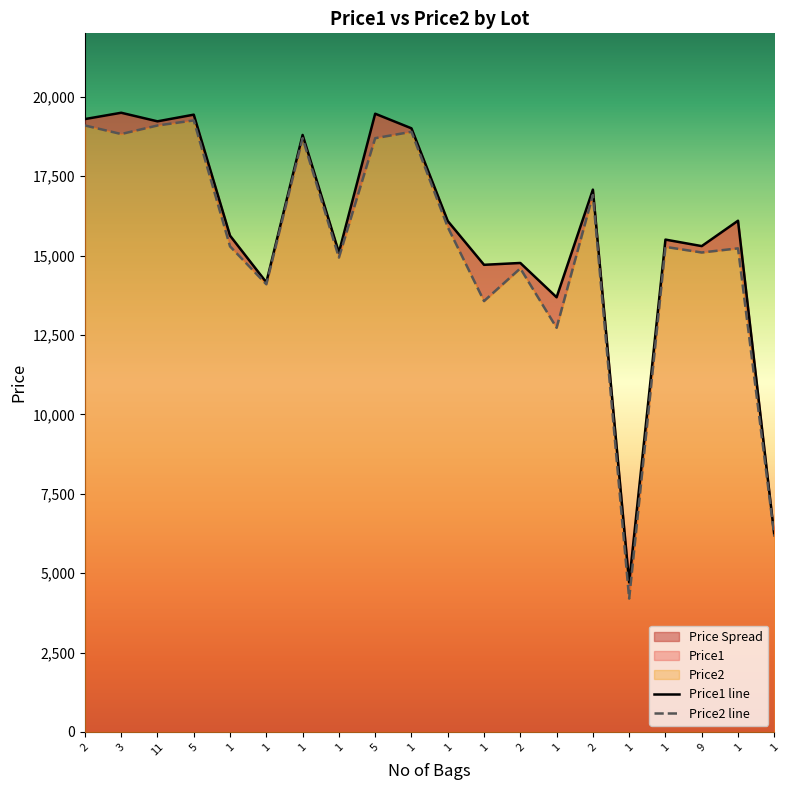

Rank the series by their average value, from lowest to highest.

Price2, Price1